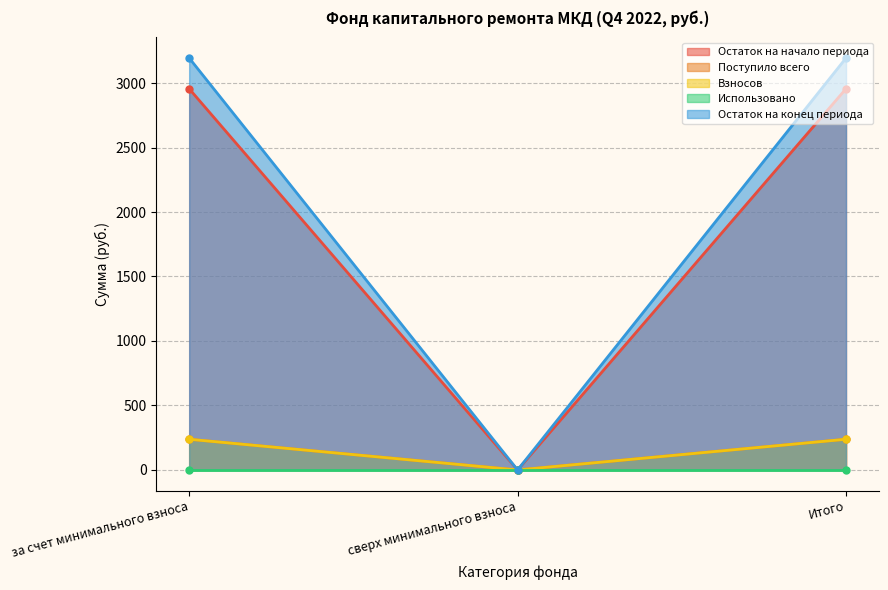

What position from the right is за счет минимального взноса?

3